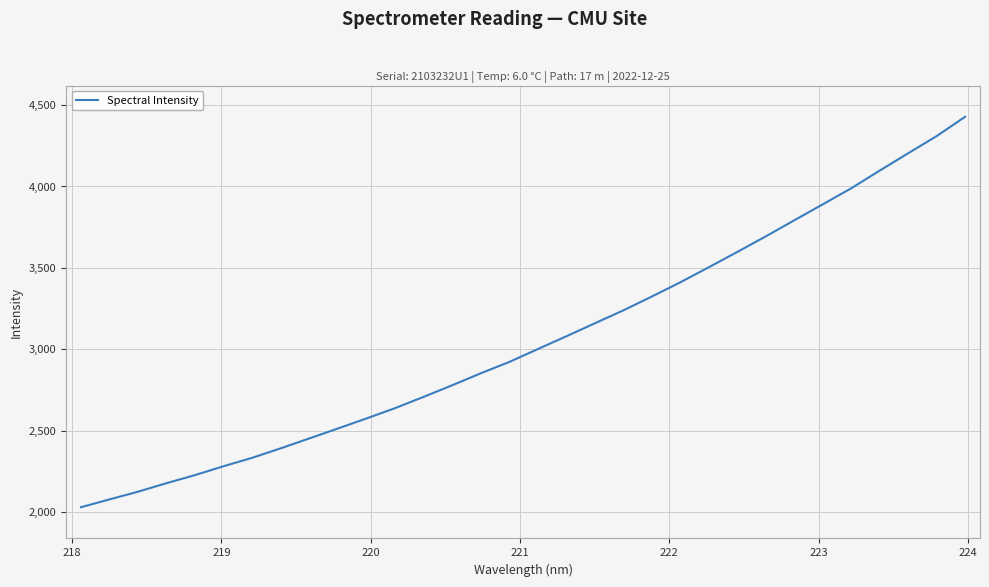

What is the difference between the maximum and minimum values?

2398.4